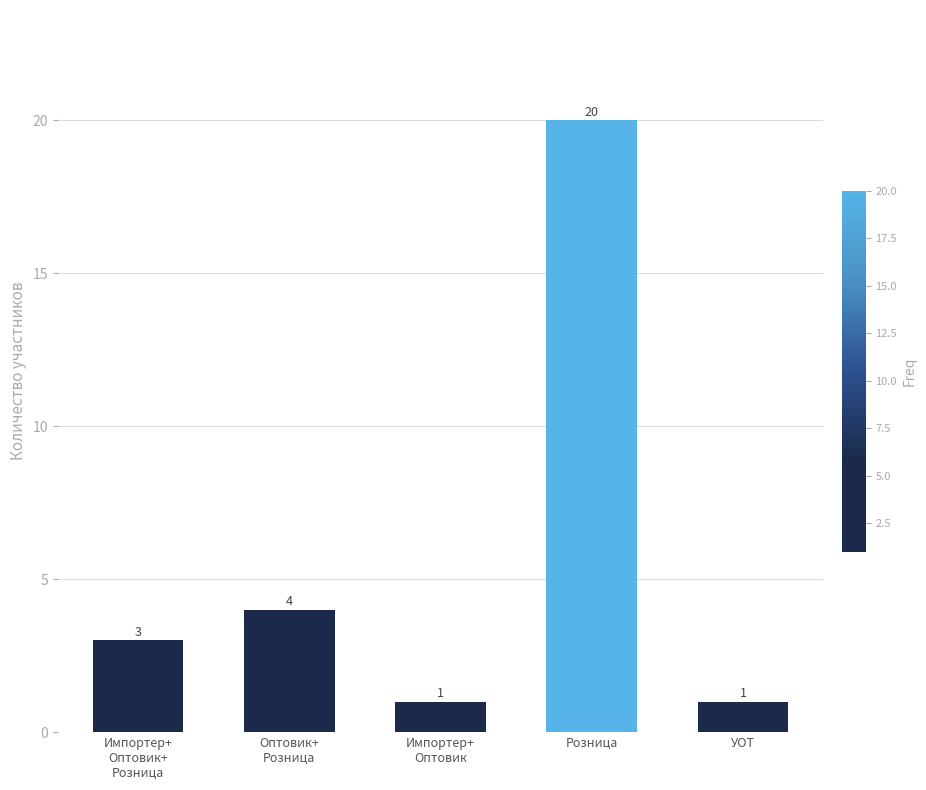

Reading right to left, extract all data points from this chart.

1	20	1	4	3